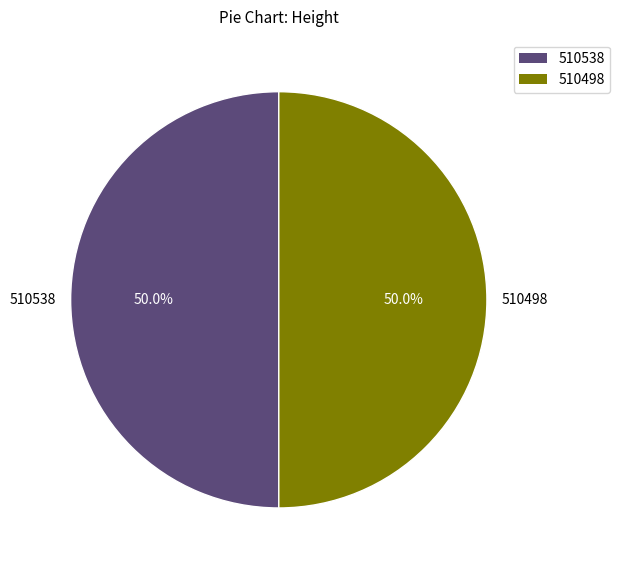

What is the ratio of the value at 510498 to the value at 510538?

1.0